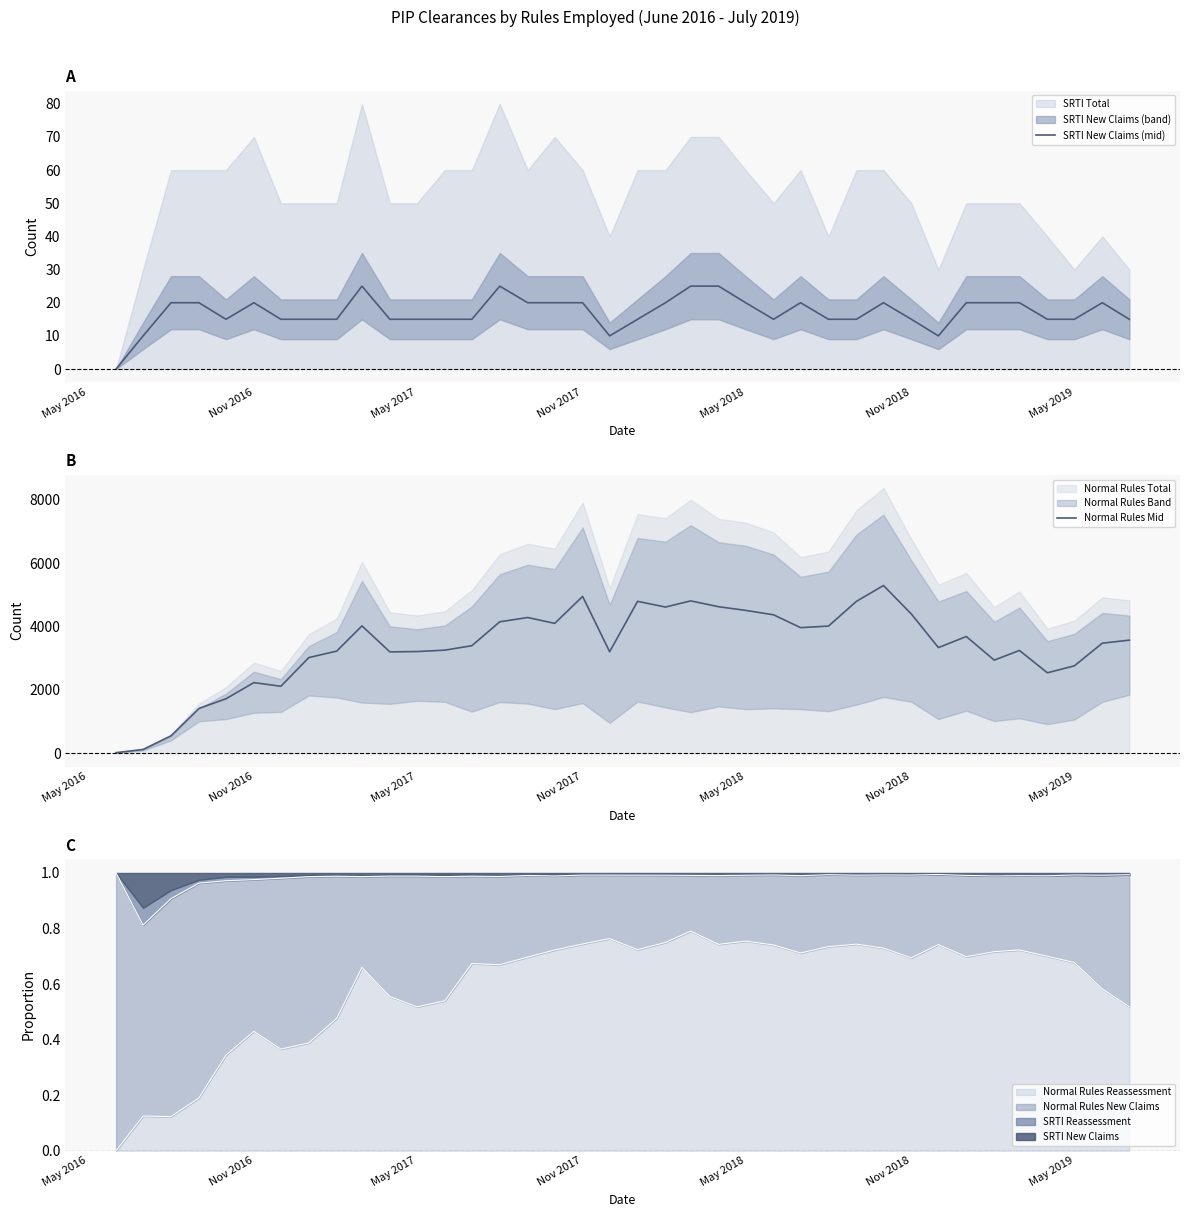

True or false: Normal Rules Mid has a value of 2547 at 14.

False